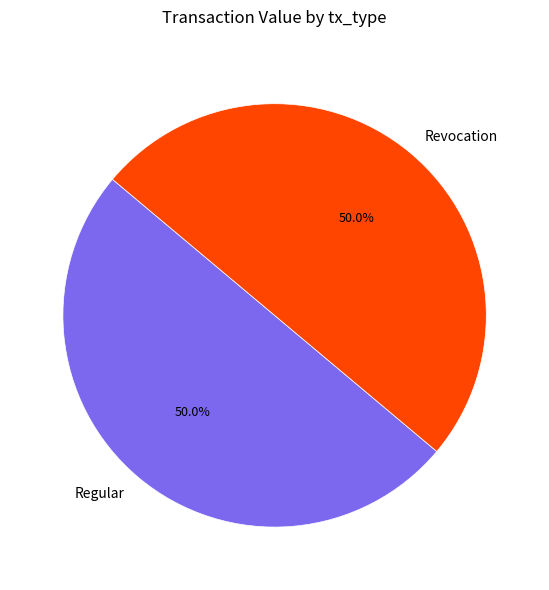

What portion of the pie excludes Regular?

50.0%